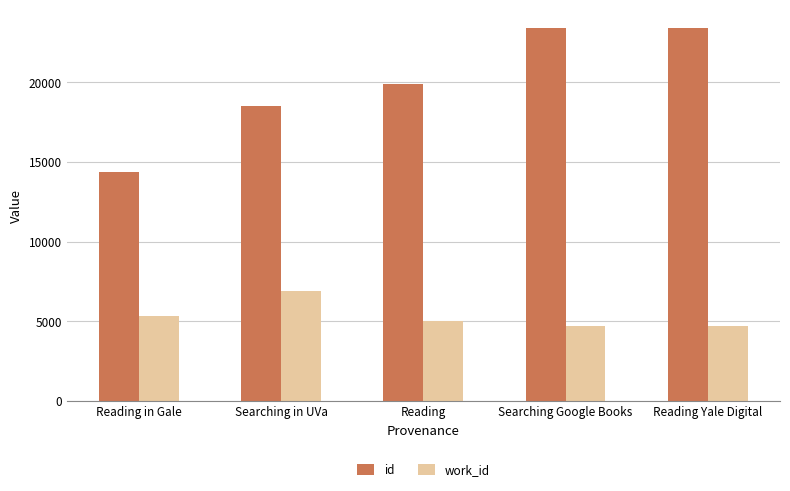

What is the minimum value shown in the chart?

4702